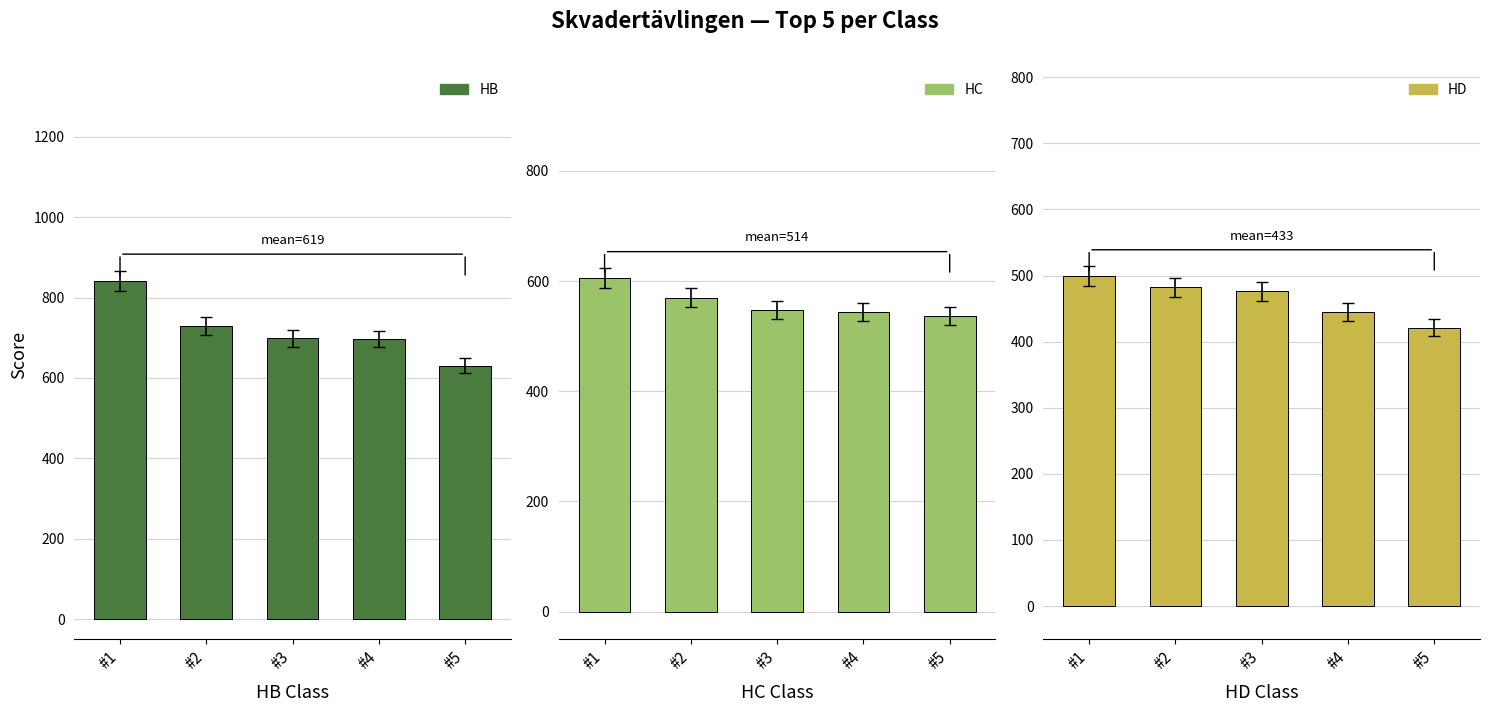

Rank the series by their average value, from highest to lowest.

HB, HC, HD